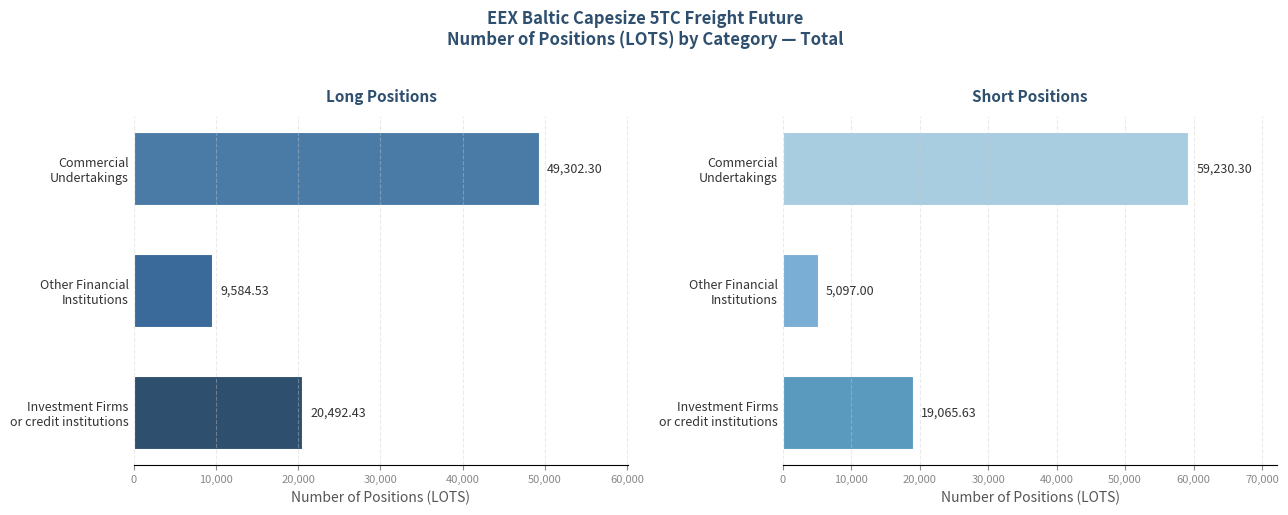

What are all the series names shown in the legend?

Long, Short